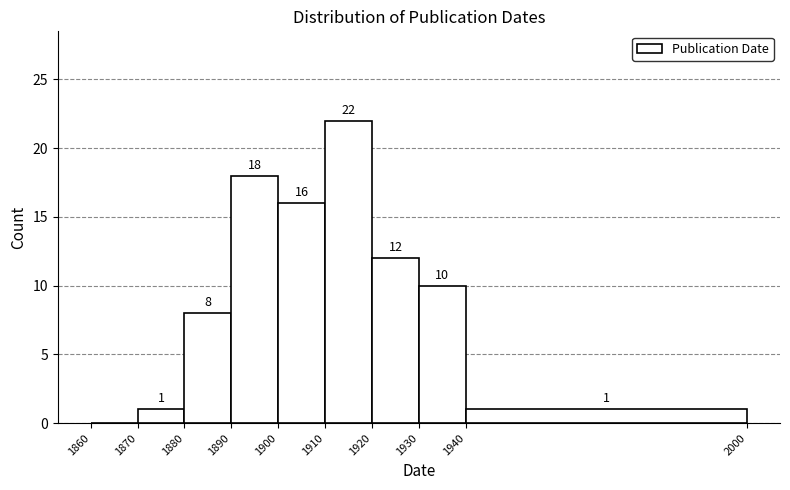

Over which range of the x-axis is the bar tallest?

1910 to 1920